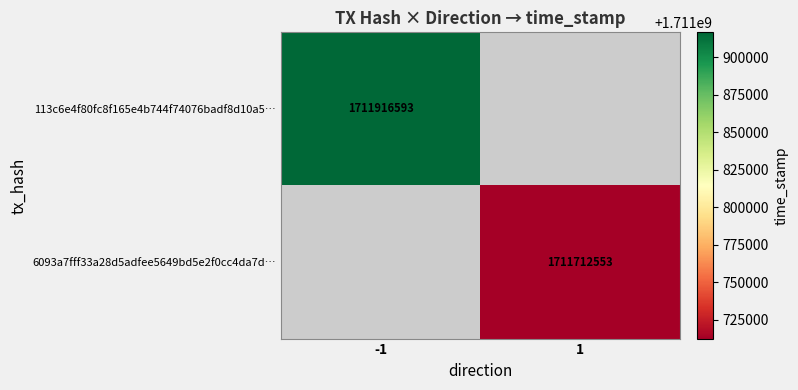

Is it true that 6093a7fff33a28d5adfee5649bd5e2f0cc4da7d… equals 1711712553 at 1?

True